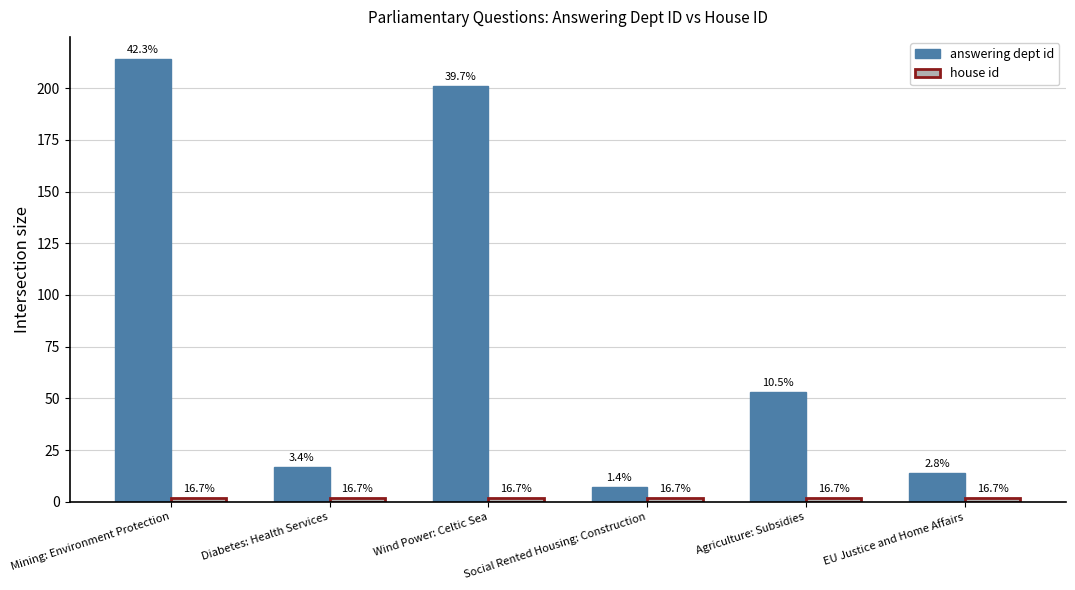

At how many categories does at least one series exceed 39?

3